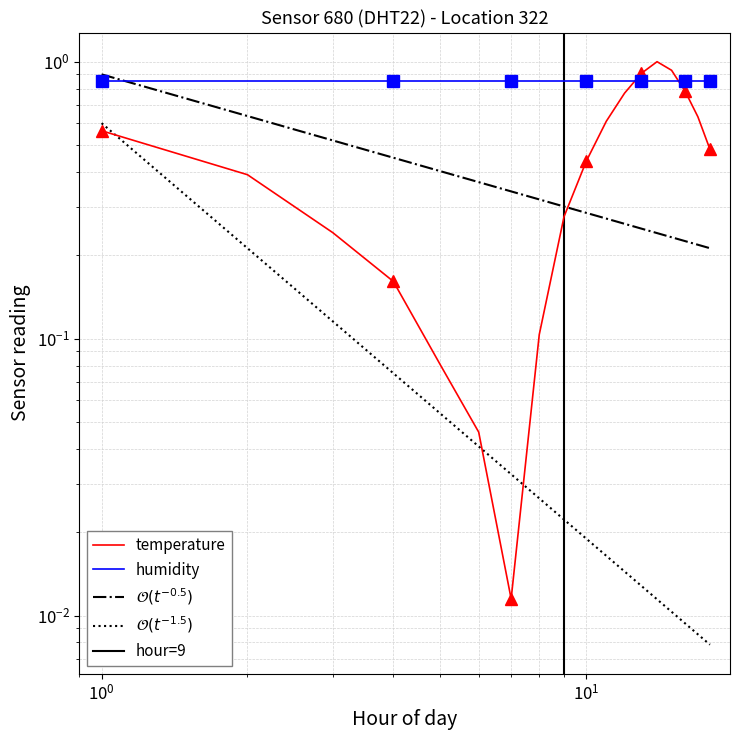

Rank the categories by value from highest to lowest.

13:14, 14:15, 12:13, 15:16, 11:12, 16:17, 10:11, 00:01, 17:18, 09:10, 01:02, 08:09, 02:03, 03:04, 07:08, 04:05, 05:06, 06:07